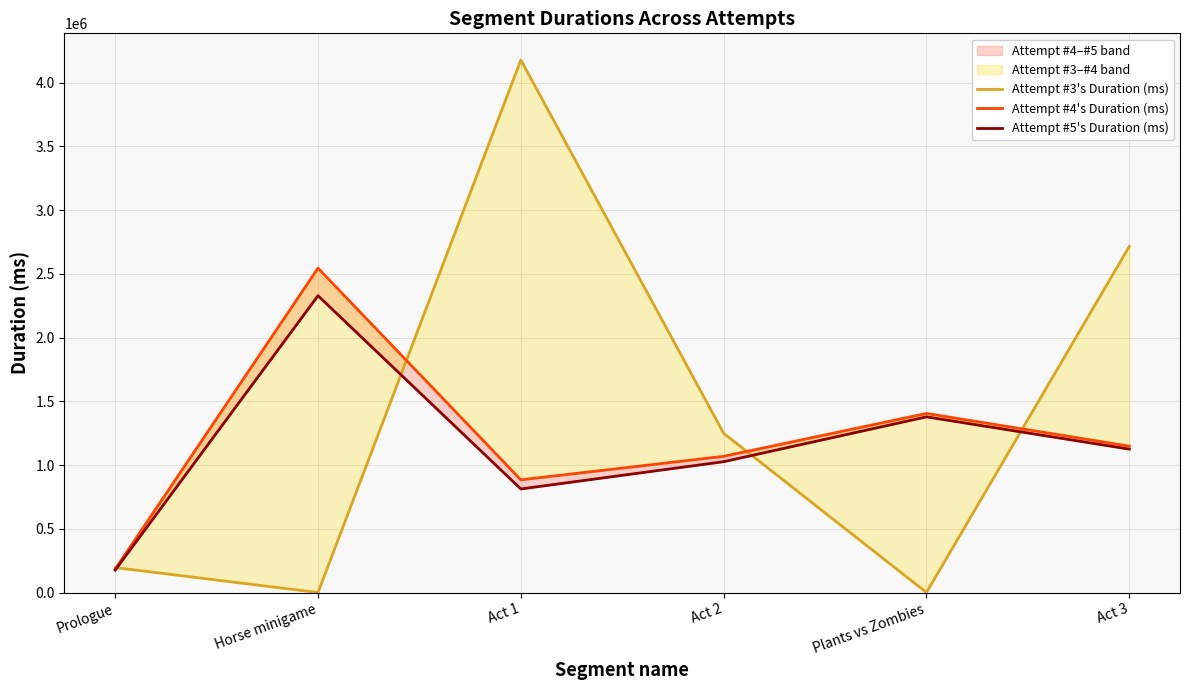

Rank the series by their average value, from highest to lowest.

Attempt #3's Duration (ms), Attempt #4's Duration (ms), Attempt #5's Duration (ms)